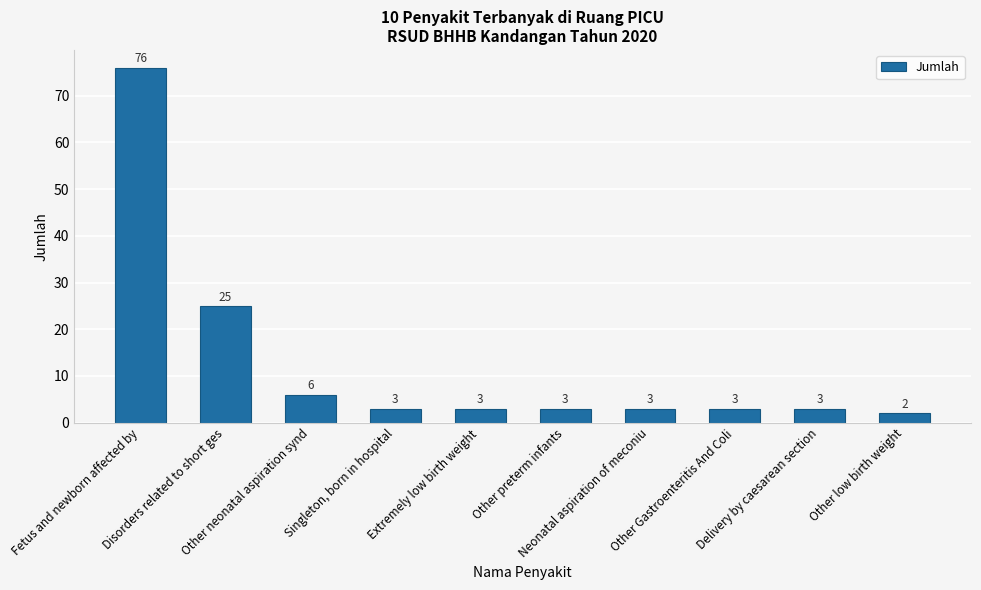

What is the average value?

13